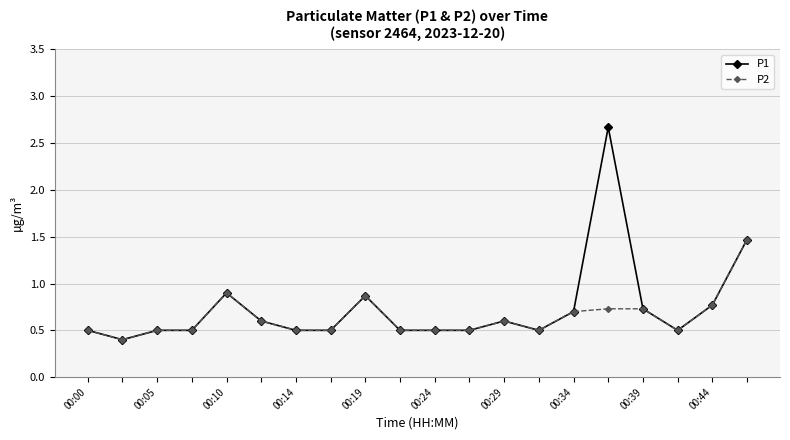

How many series are shown in this chart?

2